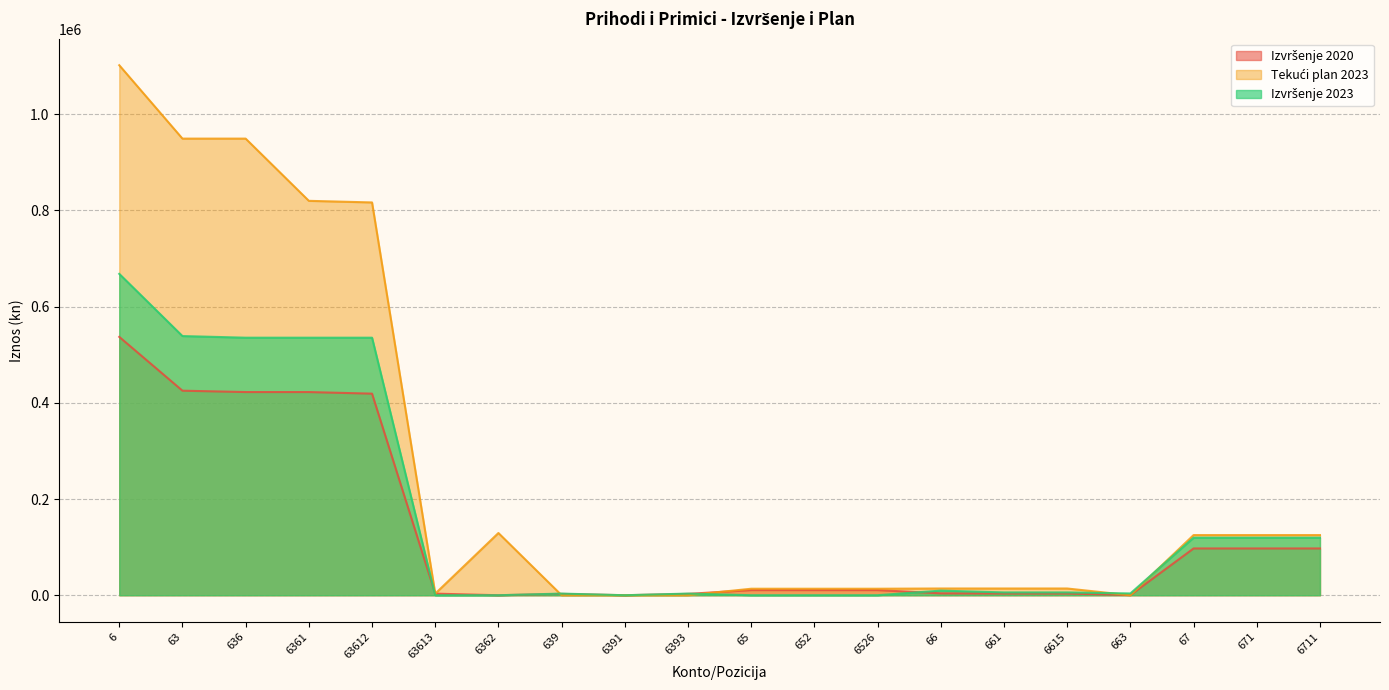

What is the total value across all series at 639?

6253.8